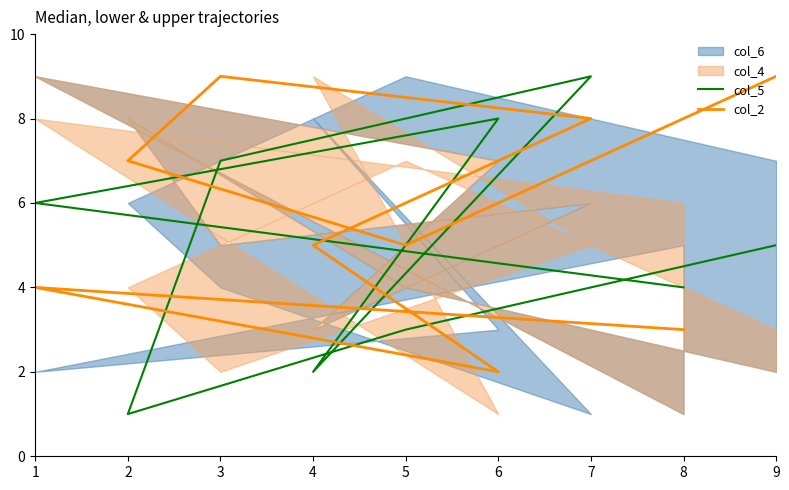

At how many categories does at least one series exceed 5?

6